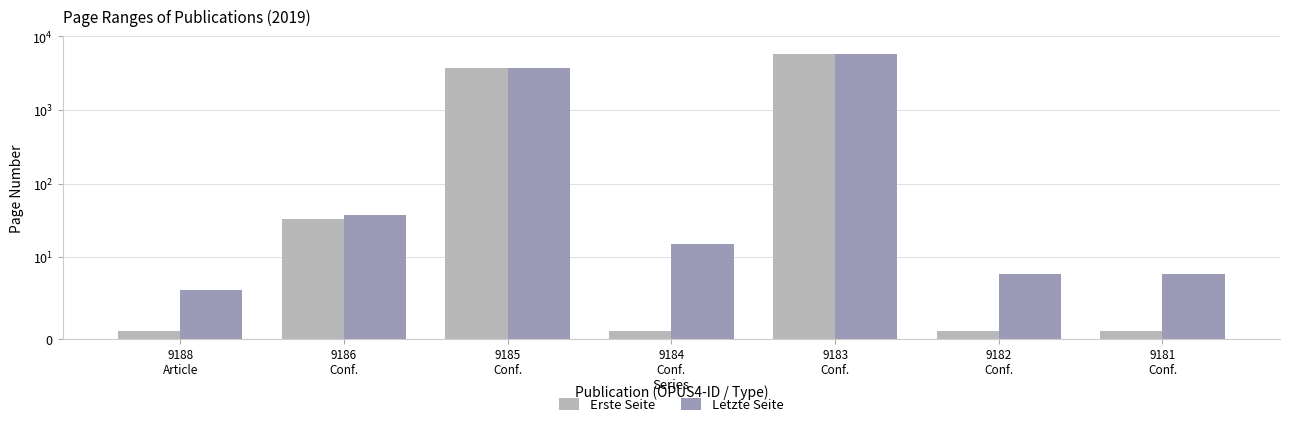

At how many categories does at least one series exceed 194?

2